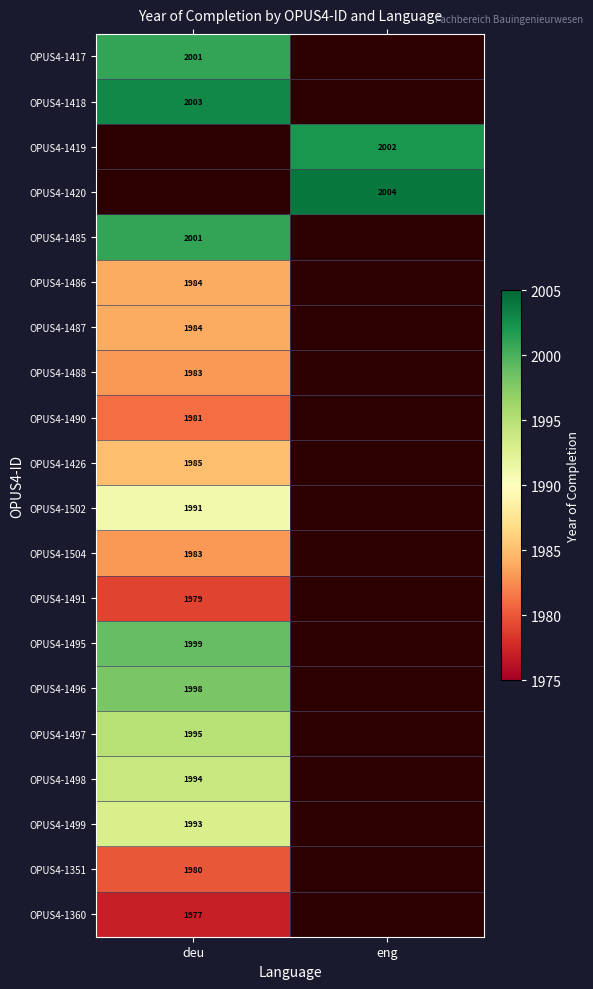

The OPUS4-1486 series shows 1984 at deu. True or false?

True